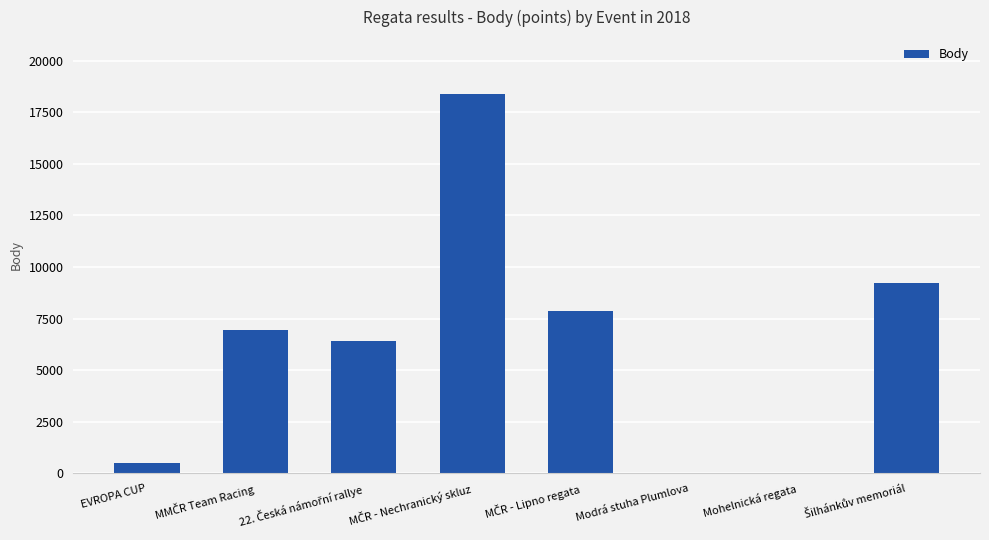

The value at Modrá stuha Plumlova is -6303. True or false?

False